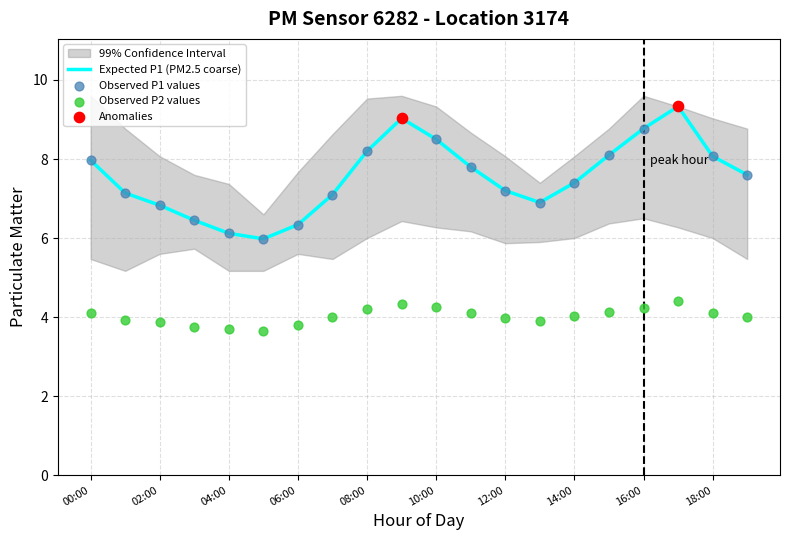

Which series has the largest total across all categories?

P1